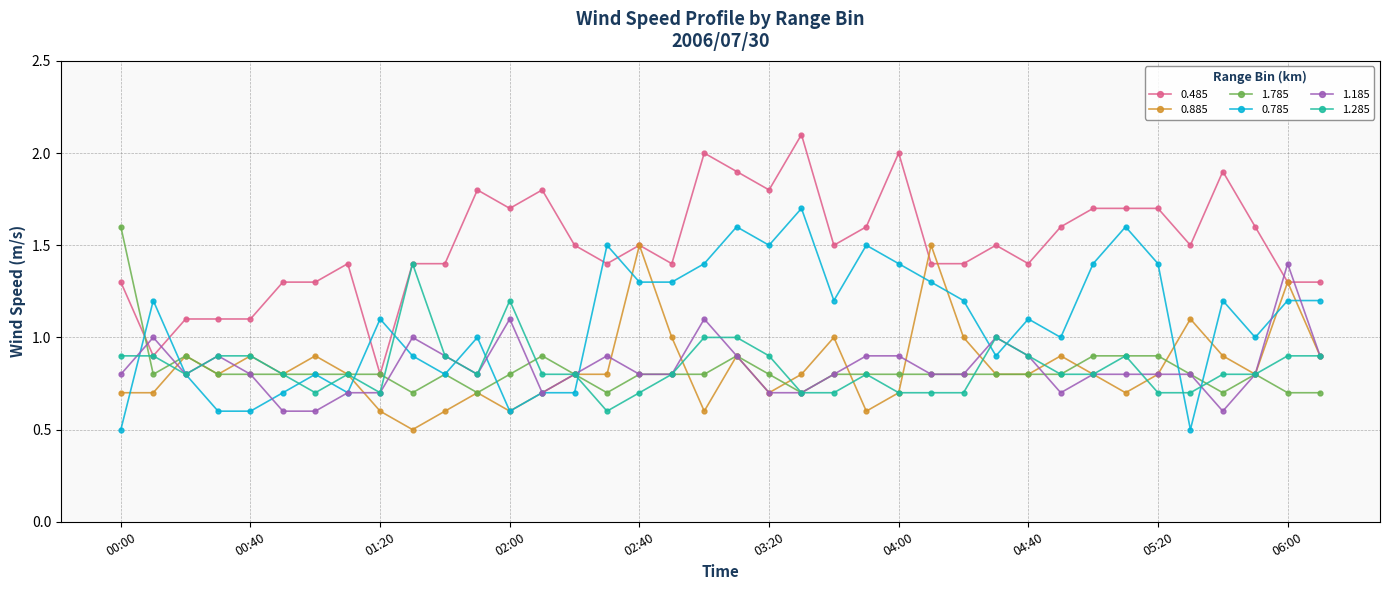

Which series has the largest total across all categories?

0.485